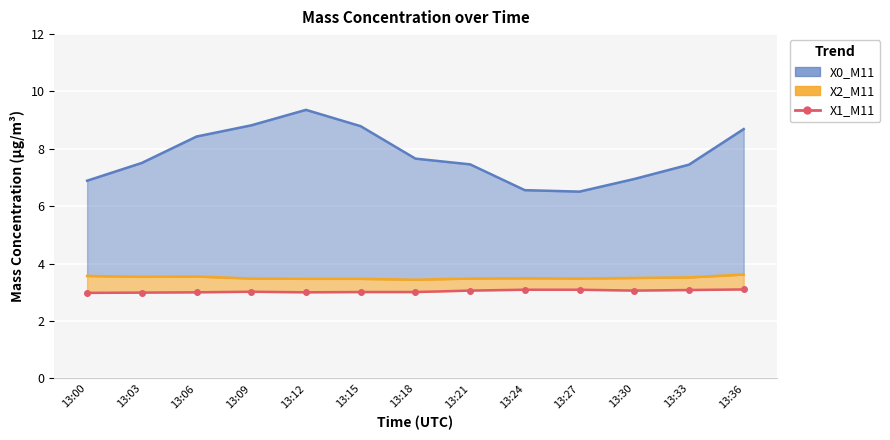

At which category does the chart reach its peak across all series?

13:36